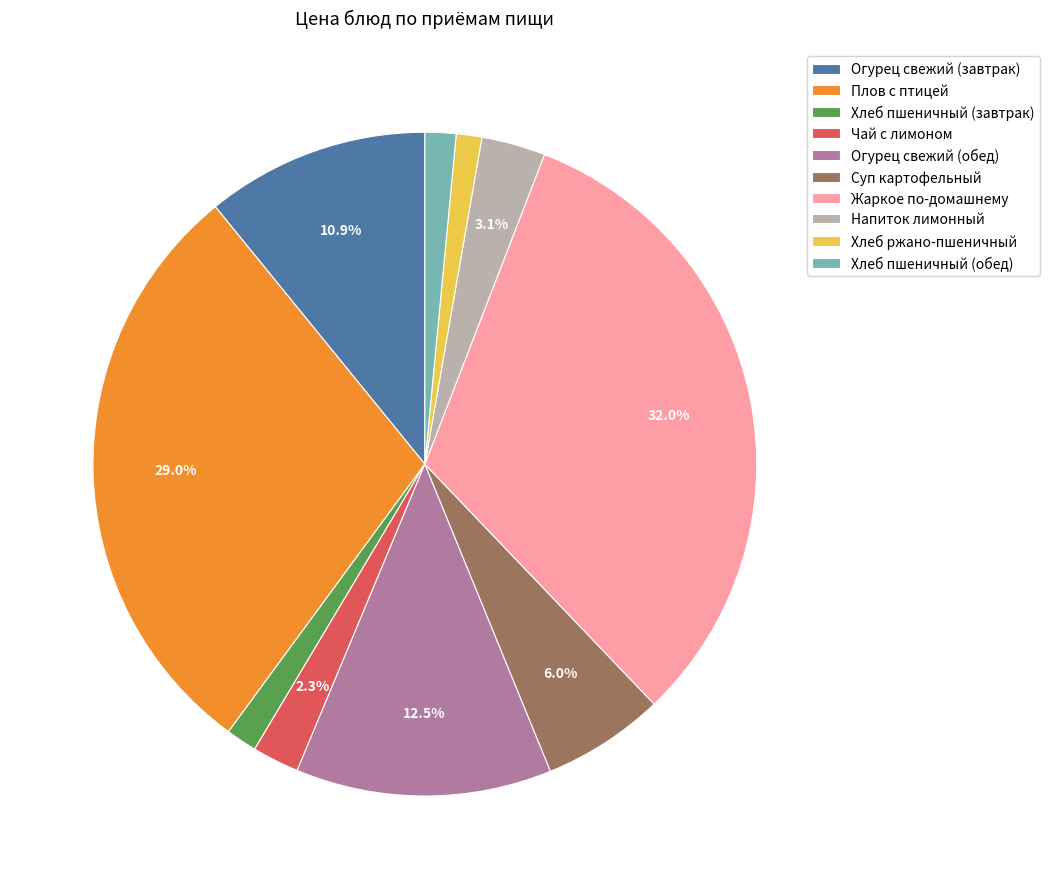

Count the number of slices in the pie.

10